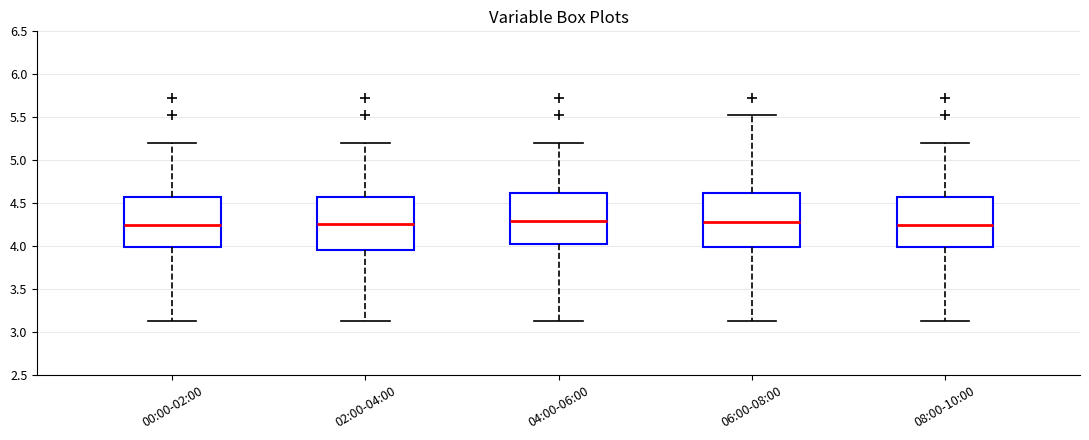

Reading left to right, transcribe this box plot: for each box, give where its median line is, the range the box spans, and where its two whiskers end, as read against the y-axis. The values are not printed on the chart, so give them approximately, as read against the axis.

00:00-02:00: median 4.25, box 4.00 to 4.55, whiskers 3.15 to 5.20
02:00-04:00: median 4.25, box 3.95 to 4.55, whiskers 3.15 to 5.20
04:00-06:00: median 4.30, box 4.00 to 4.60, whiskers 3.15 to 5.20
06:00-08:00: median 4.30, box 4.00 to 4.60, whiskers 3.15 to 5.55
08:00-10:00: median 4.25, box 4.00 to 4.55, whiskers 3.15 to 5.20